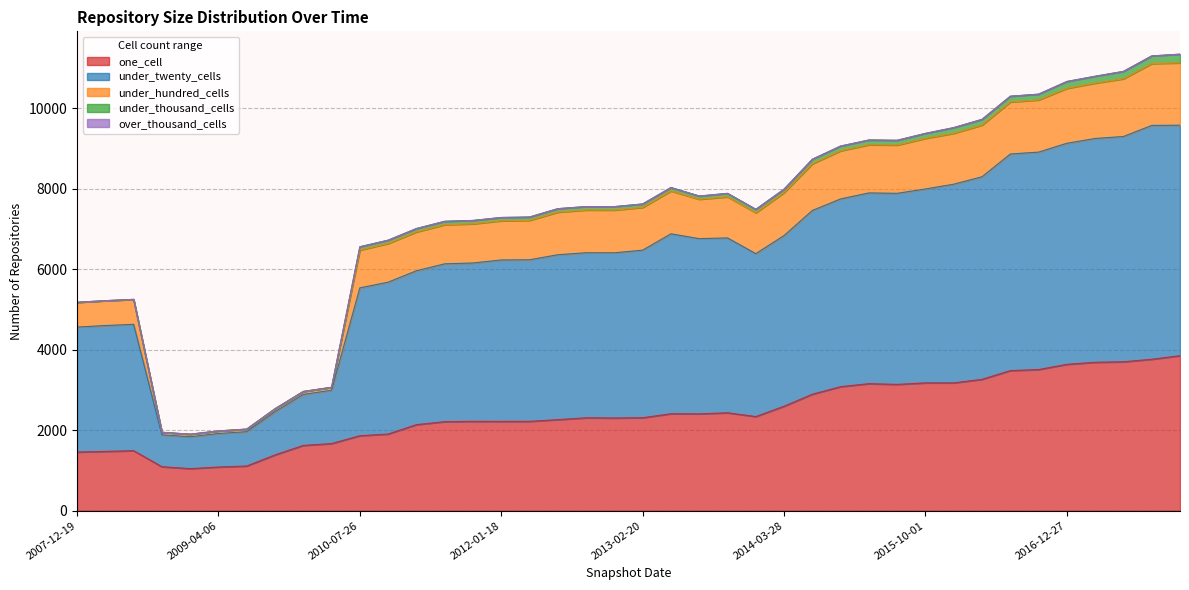

What is the maximum value for one_cell?

3851